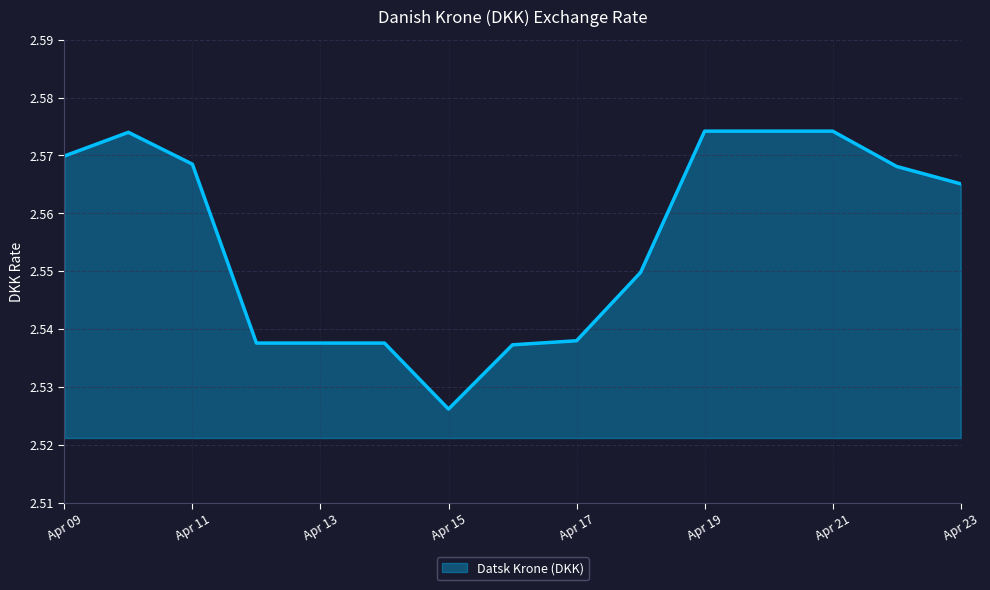

Which has a higher value, Apr 17 or Apr 23?

Apr 23